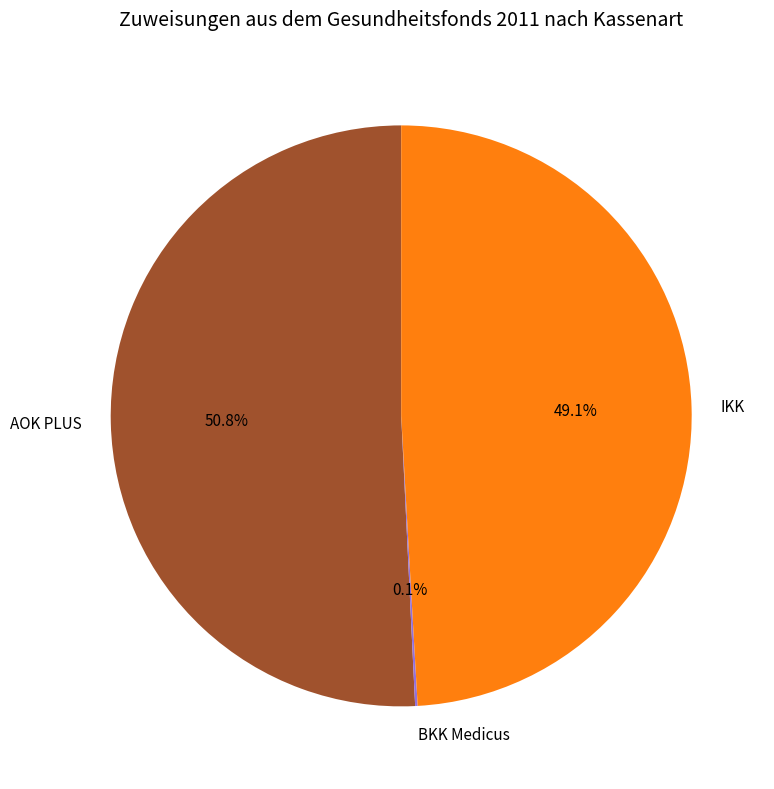

Approximately how many times larger is the value at AOK PLUS compared to IKK?

1.0